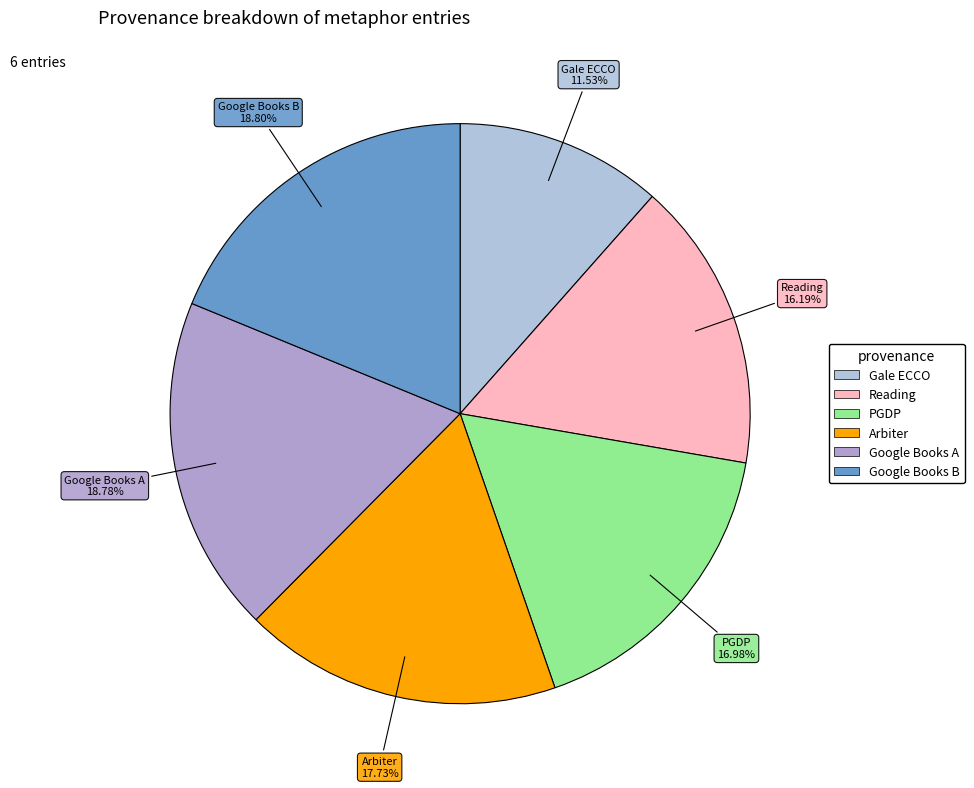

How many segments does this pie chart have?

6